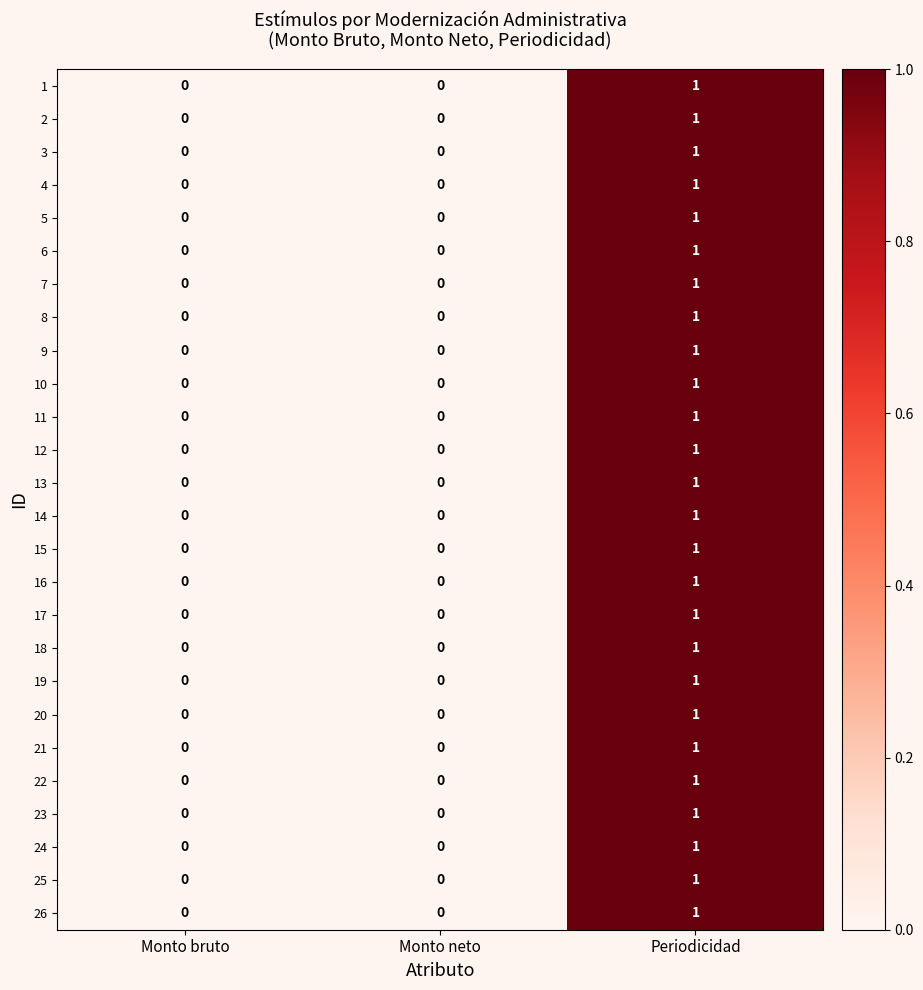

Count the 4 values in the range 0 to 1.

3